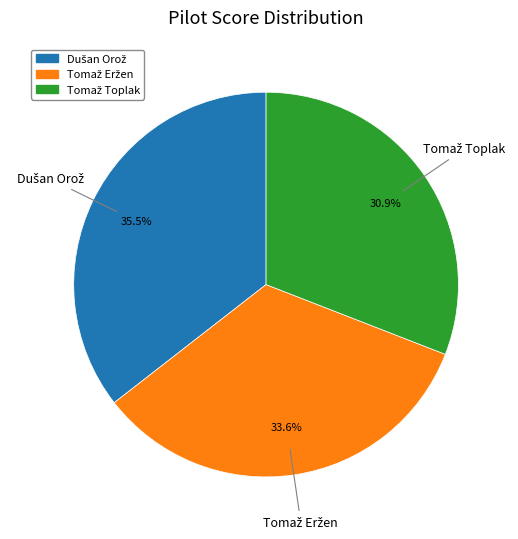

Does any single category account for the majority?

No